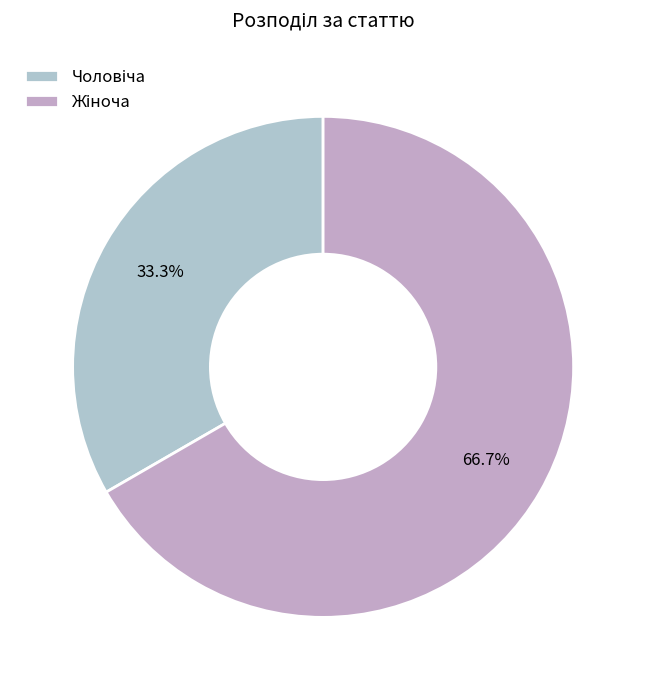

How many segments does this pie chart have?

2